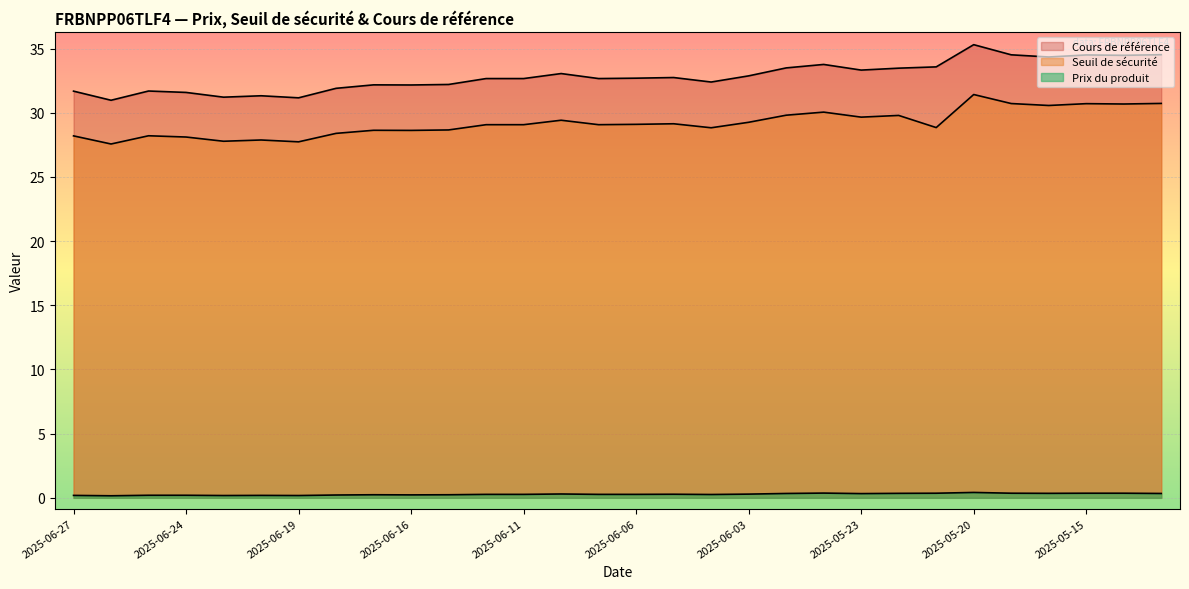

What is the value of the Seuil de sécurité point at the 3rd from the left?

28.2